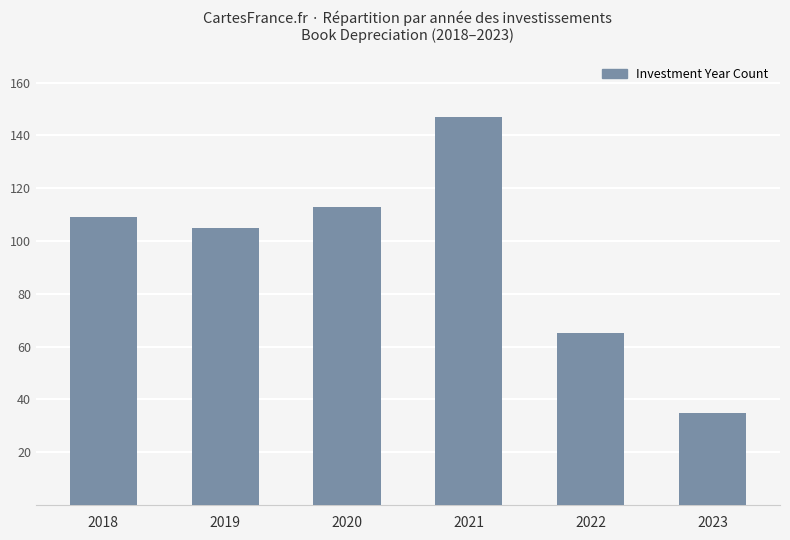

Are the bars horizontal?

No